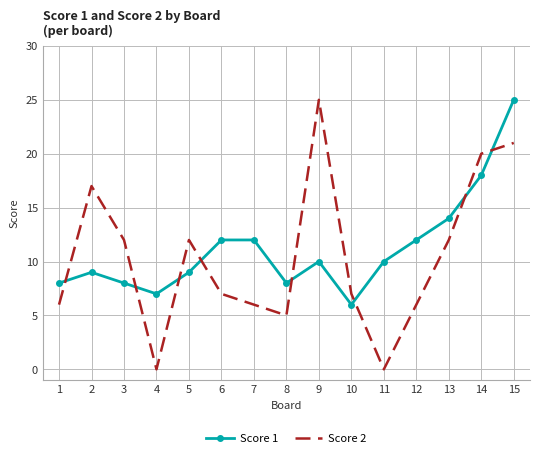

Reading left to right, extract all data points from this chart.

Score 1: 8	9	8	7	9	12	12	8	10	6	10	12	14	18	25
Score 2: 6	17	12	0	12	7	6	5	25	7	0	6	12	20	21